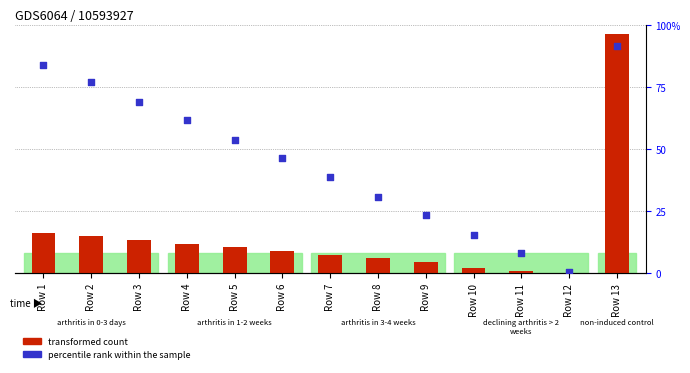

What are all the series names shown in the legend?

transformed count, percentile rank within the sample